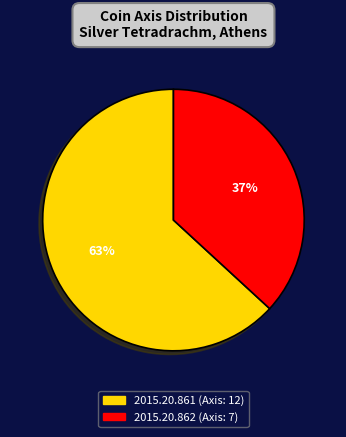

Do 2015.20.861 (Axis: 12) and 2015.20.862 (Axis: 7) together represent more than half of the pie?

Yes